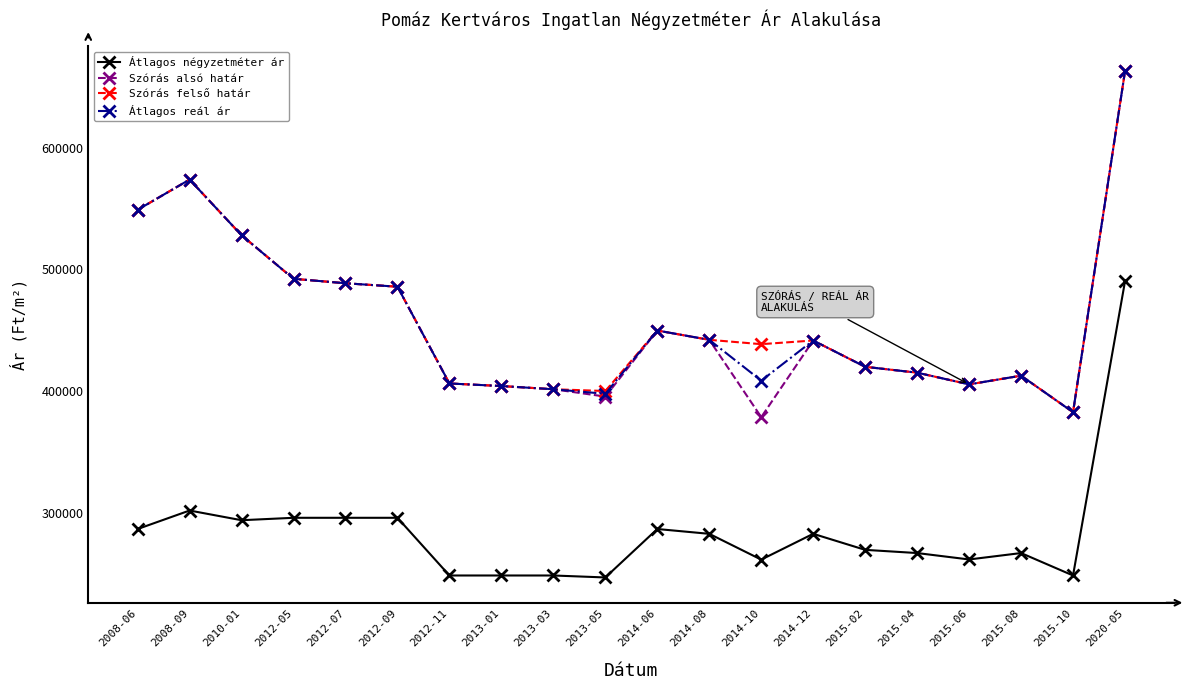

Which series has the largest range (max minus min)?

Szórás alsó határ